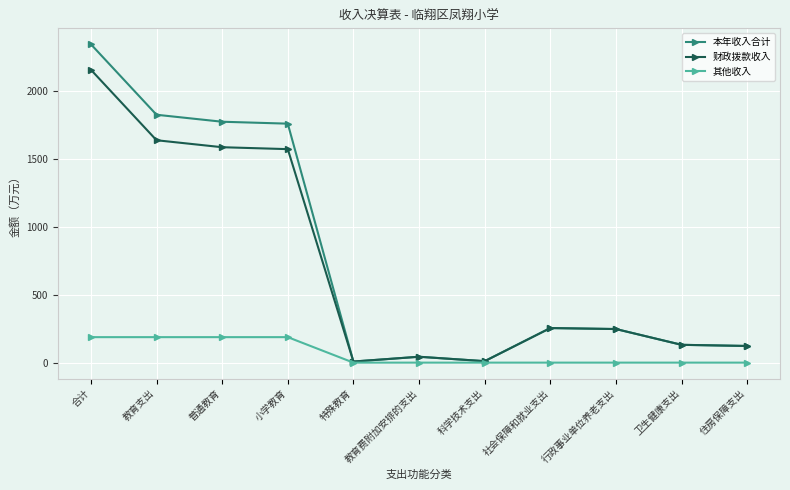

Does the chart have visible grid lines?

Yes